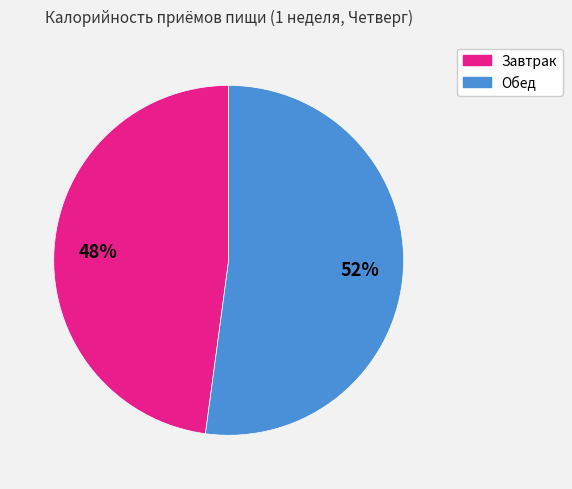

Which category has the biggest portion of the pie?

Обед